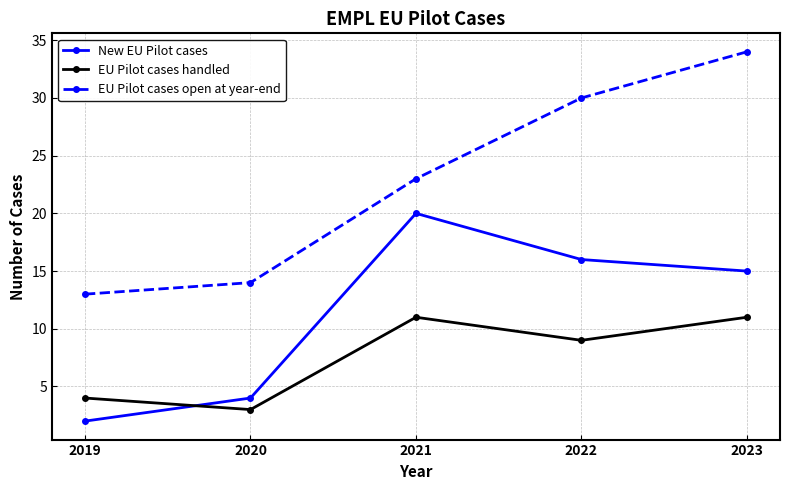

List the labels in order of EU Pilot cases open at year-end value, largest first.

2023, 2022, 2021, 2020, 2019